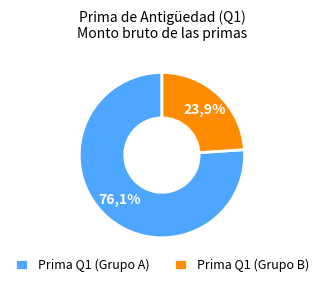

Is ID 8 the majority of the pie?

No